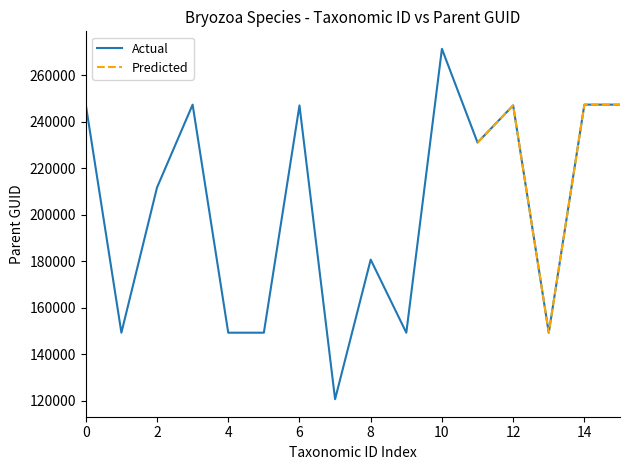

The value of Actual at 14 is 395090. True or false?

False